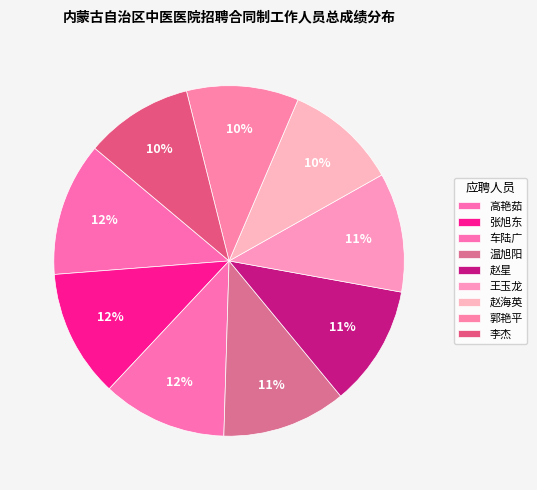

To the nearest percent, what is the average slice percentage?

11%